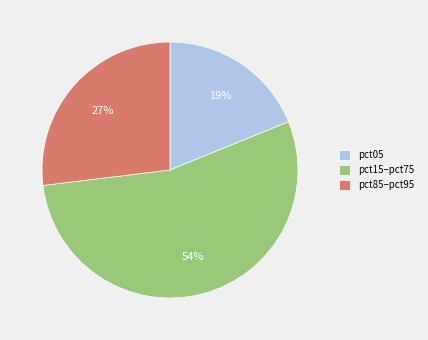

Is it true that pct85–pct95 is 27% of the pie?

True